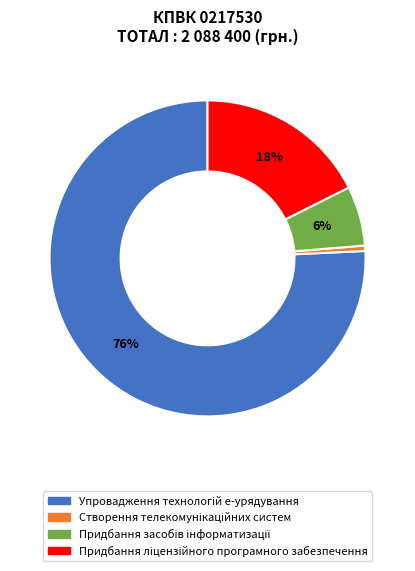

Count the number of slices in the pie.

4